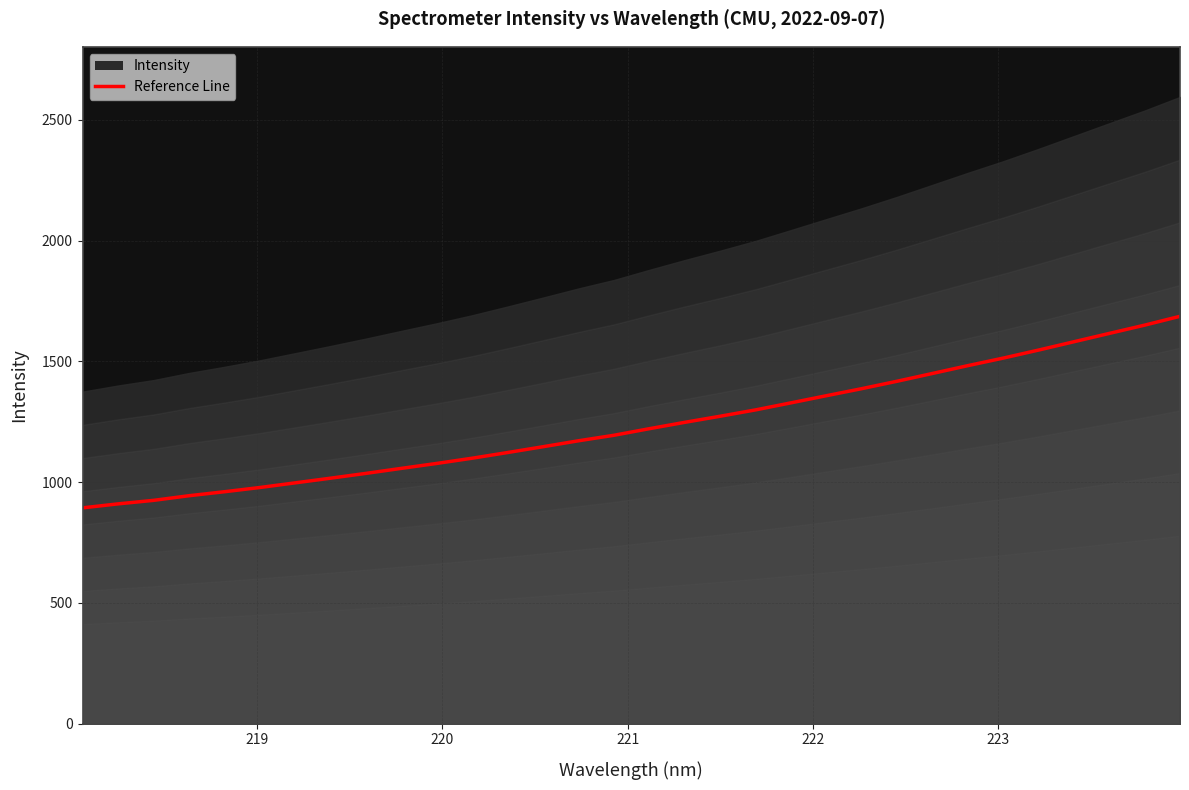

The value at 17 is 624.9. True or false?

False